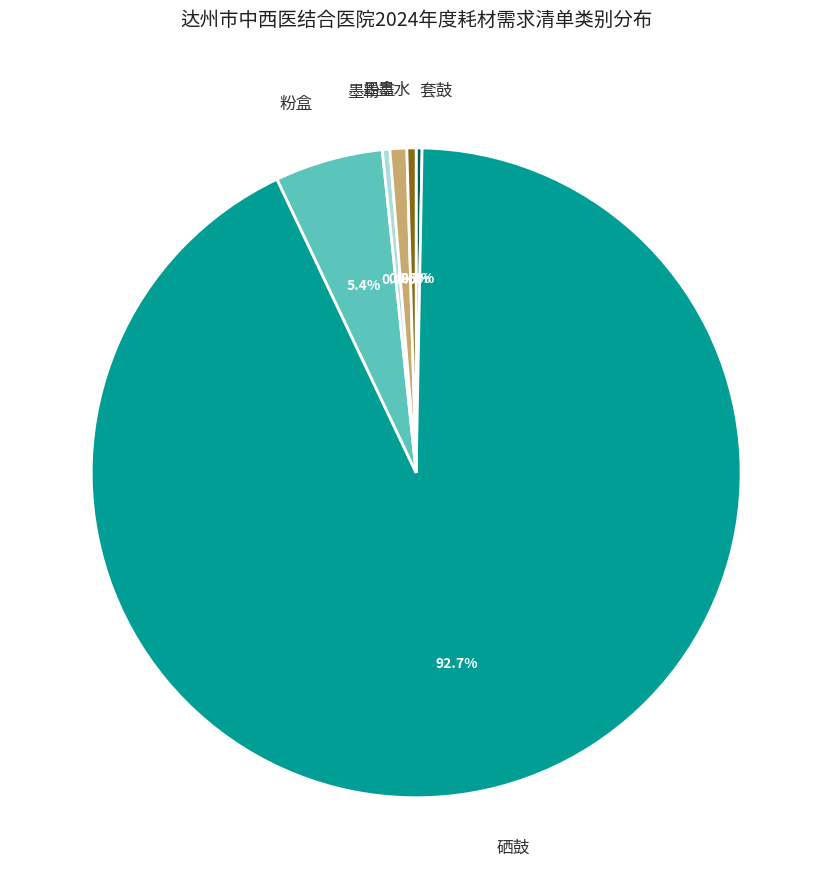

To the nearest percent, what is the difference between the largest and smallest slice percentages?

92%